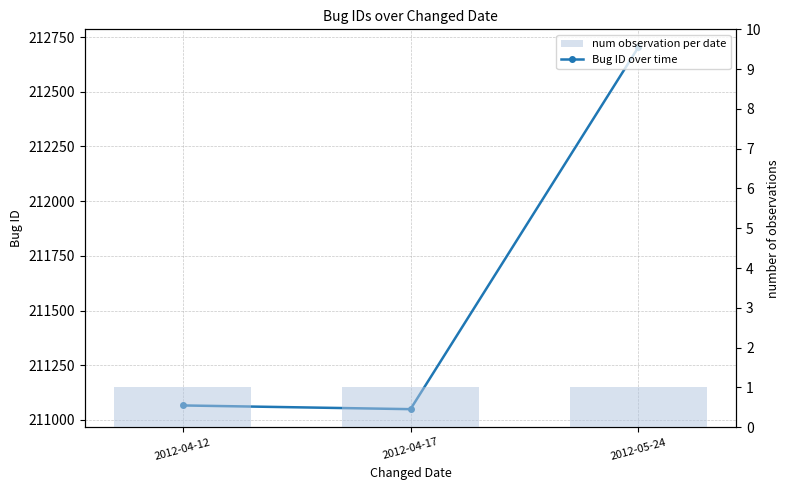

What is the sum of all Bug ID over time values?

634818